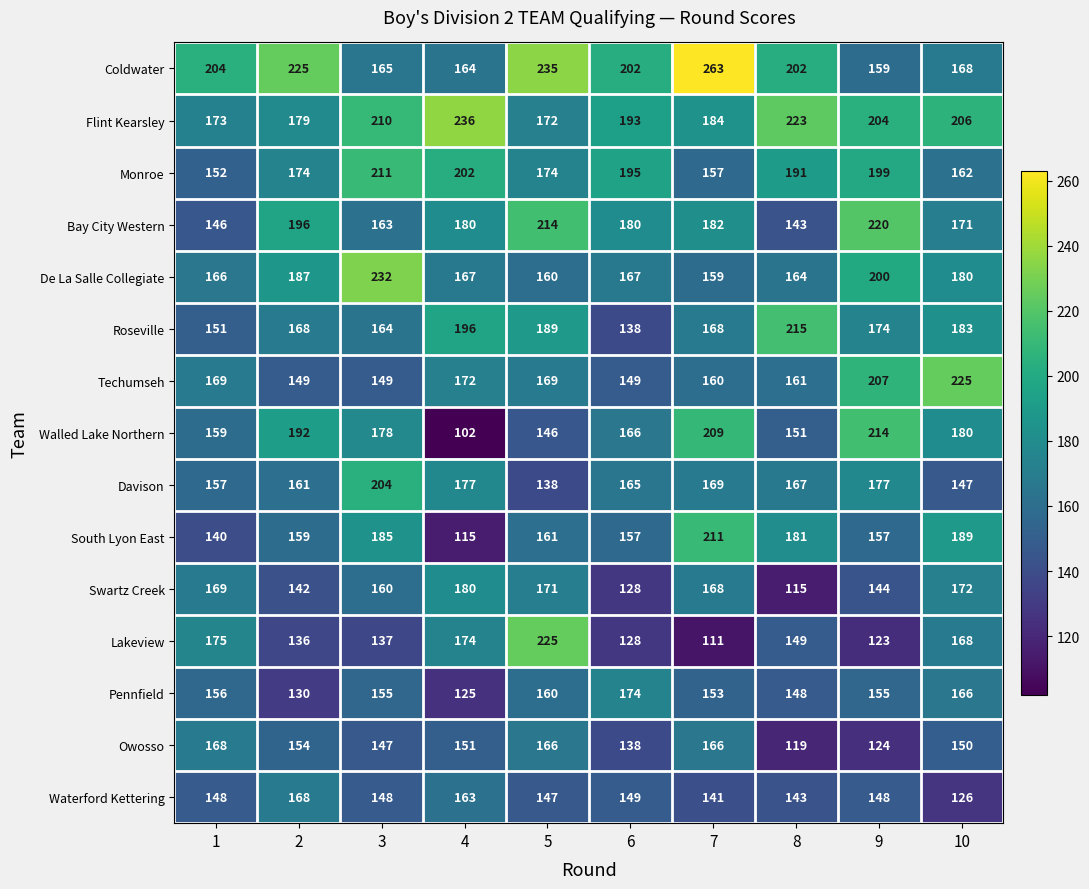

At how many categories does at least one series exceed 147?

10